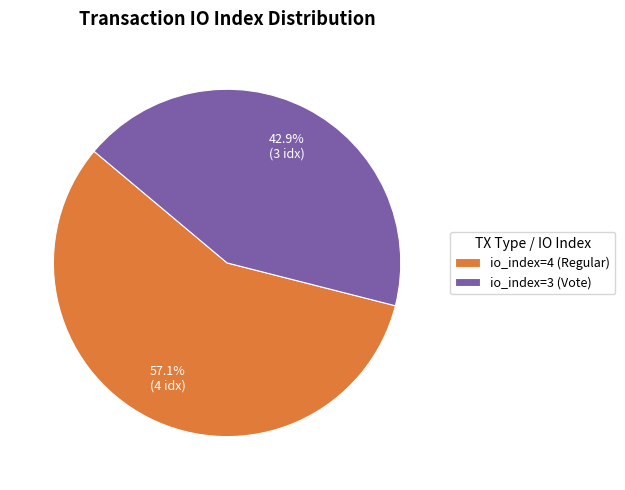

Rank the categories by value from highest to lowest.

io_index=4 (Regular), io_index=3 (Vote)